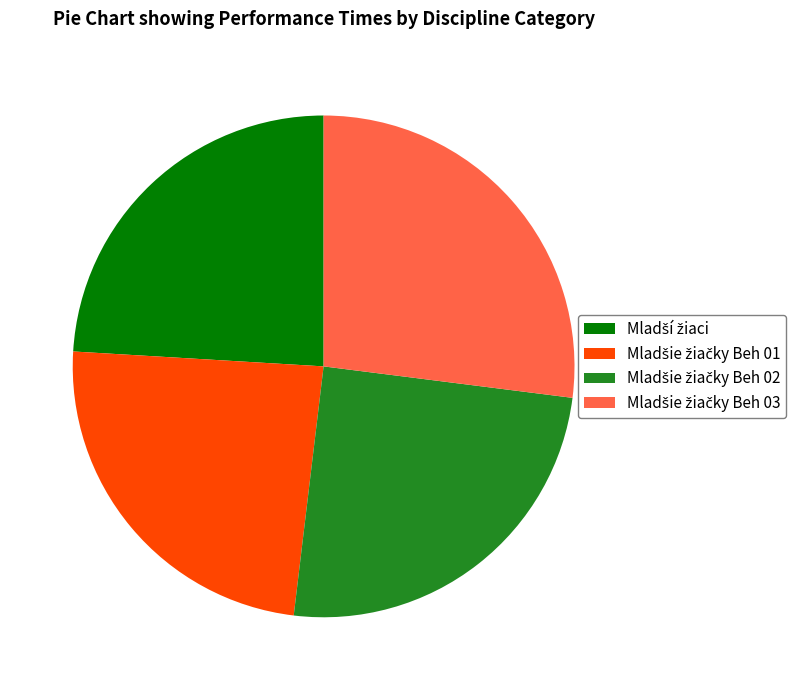

Is there a majority slice in this chart?

No